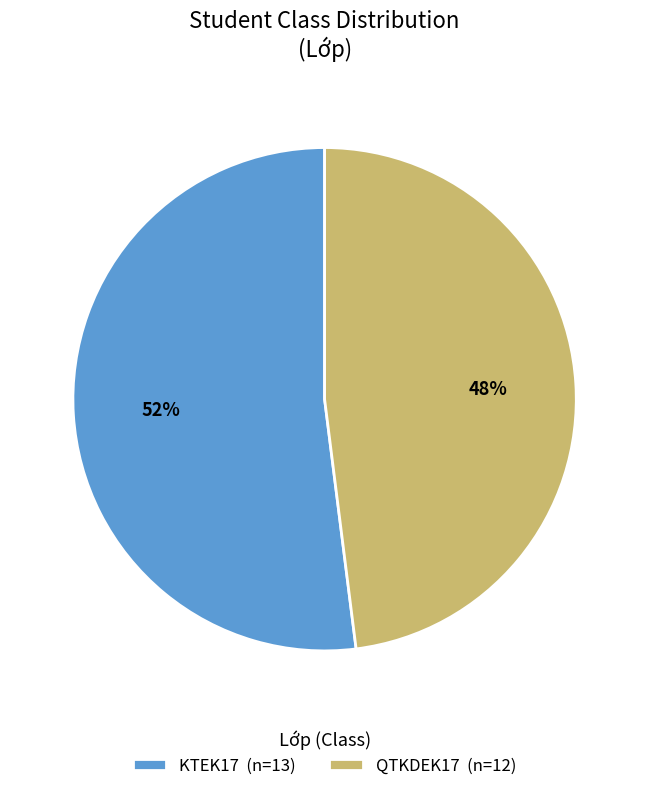

Count the number of slices in the pie.

2